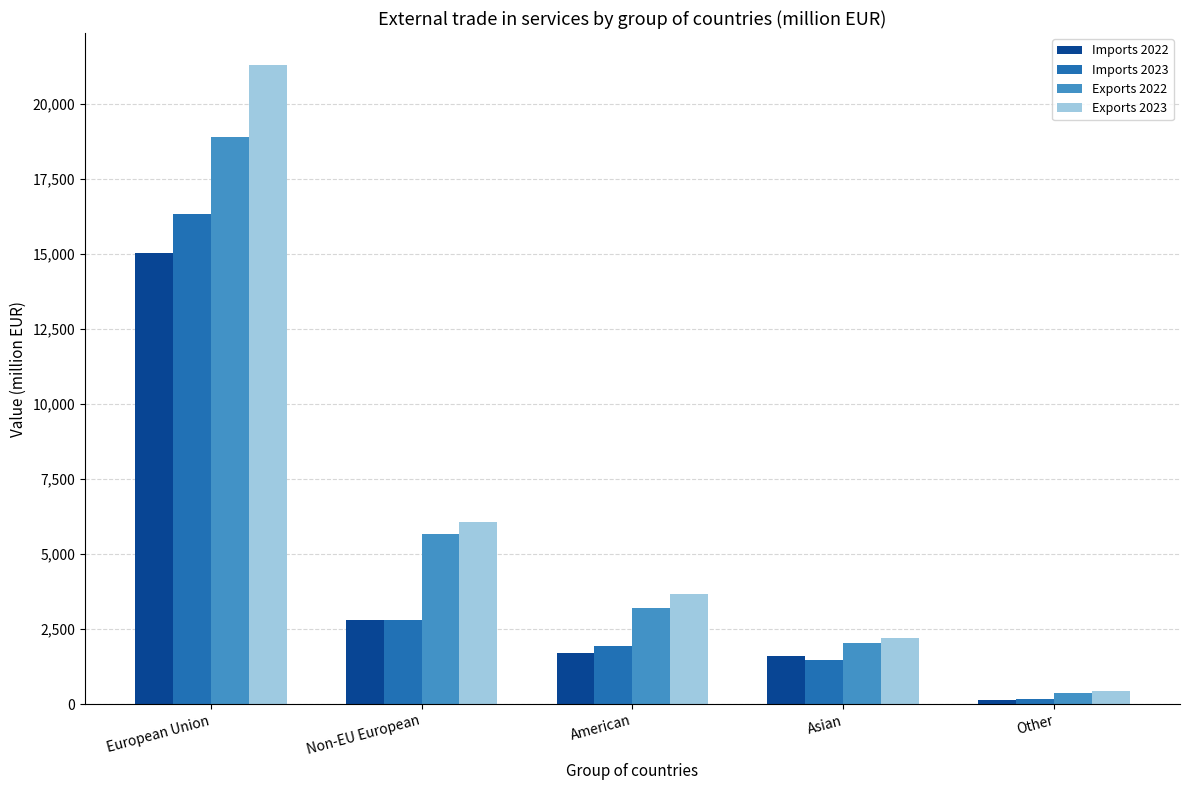

Where is Imports 2022 nearest to the value 7584?

Non-EU European